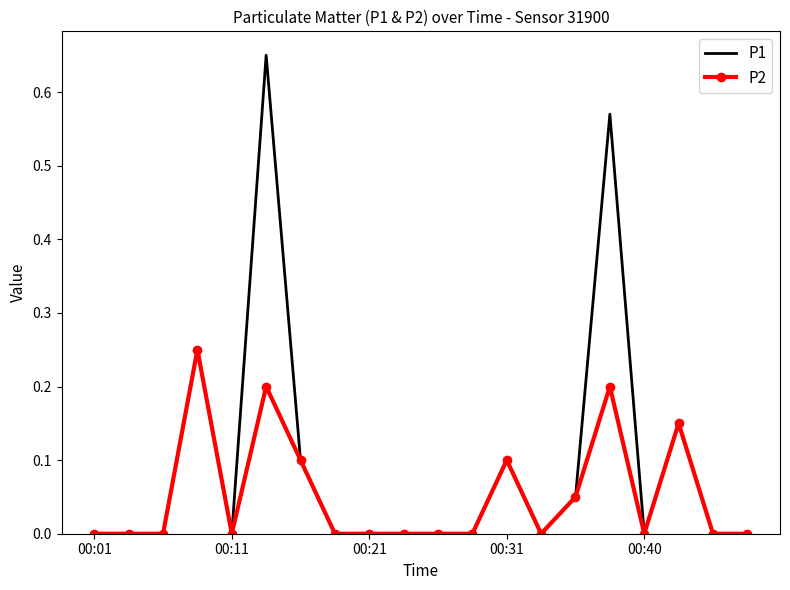

List the series in order of their peak value, highest first.

P1, P2